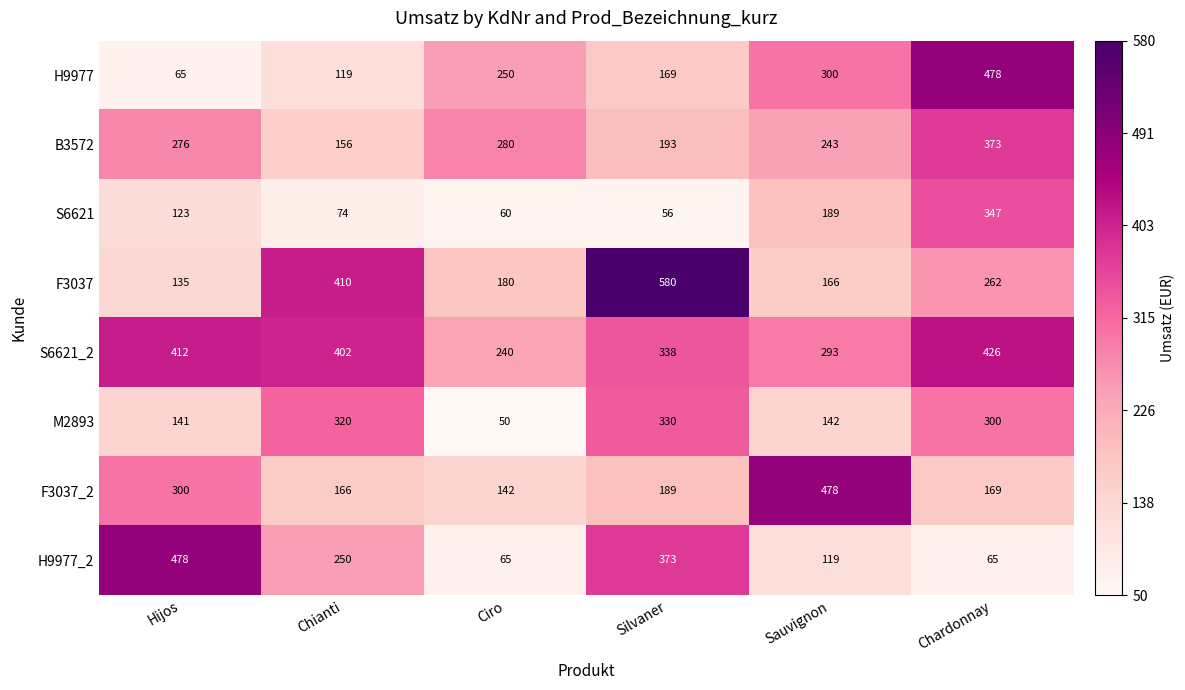

At which label does H9977_2 first exceed 250?

Hijos